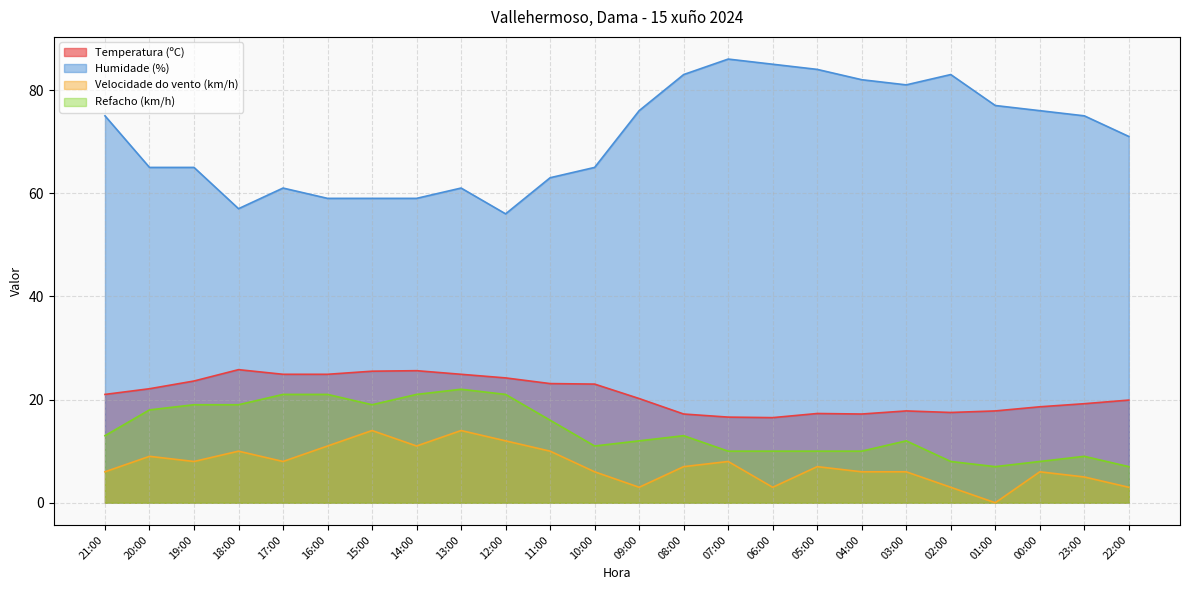

Does the chart display data point markers on the line(s)?

No